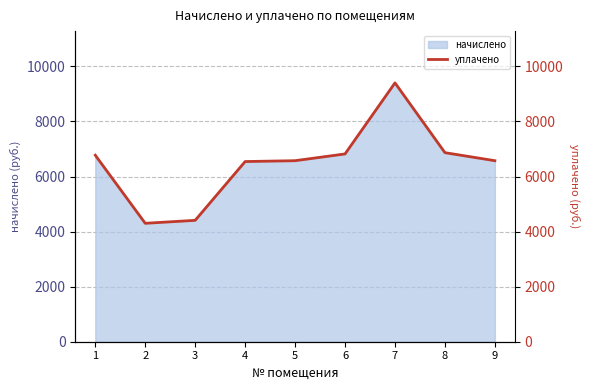

At which label does the data first exceed 6574?

1